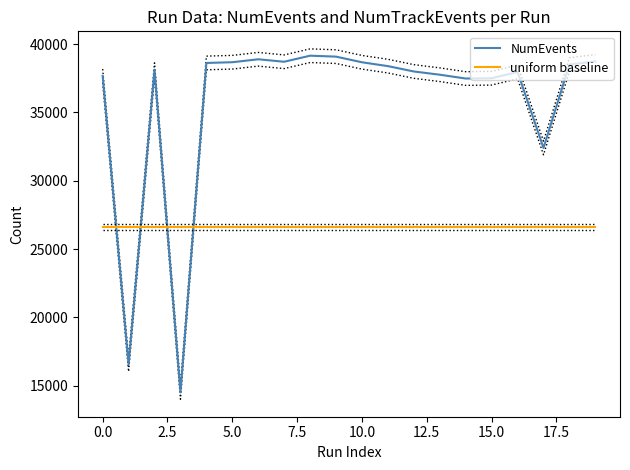

What is the minimum value for uniform baseline?

26635.2